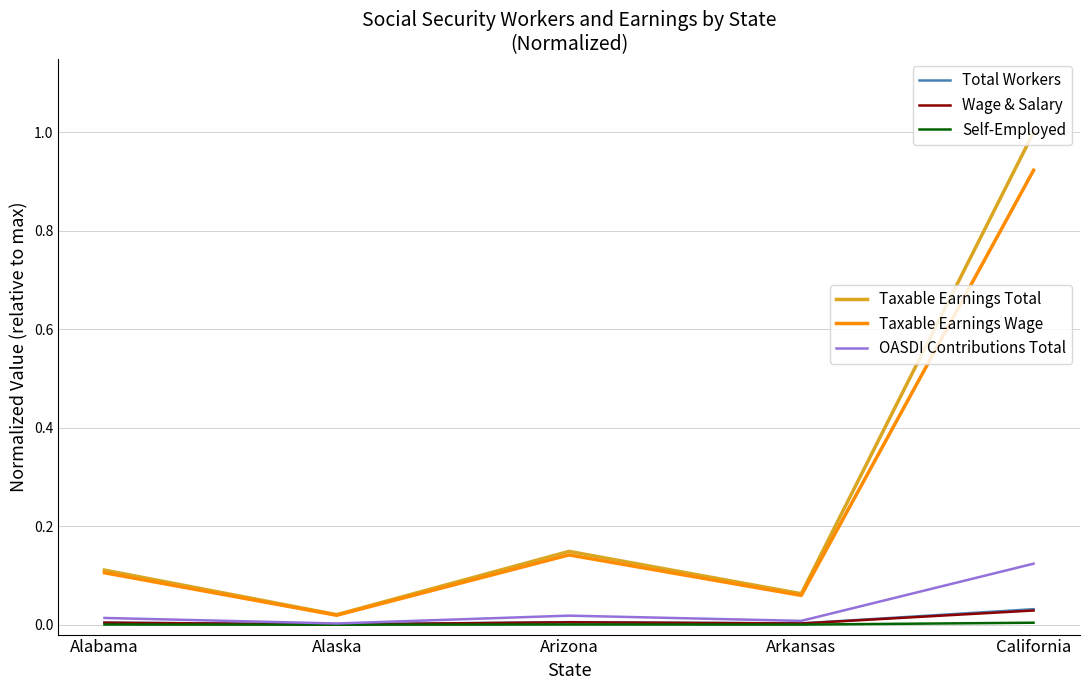

Which category has the highest value across all series?

California